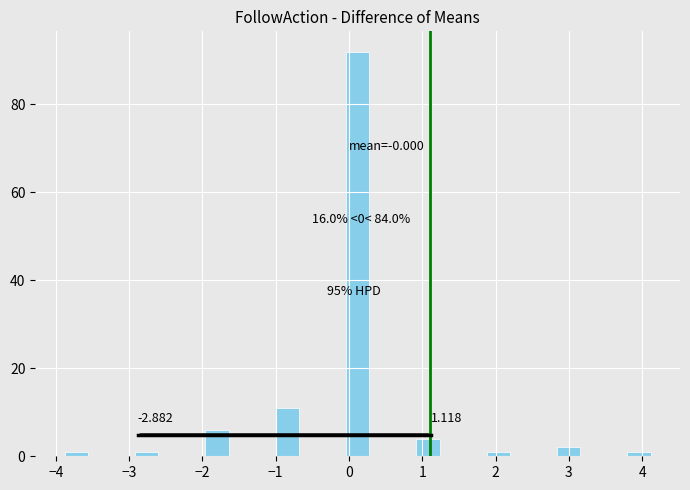

Read against the x-axis, roughly where is the centre of the tallest bar?

0.1